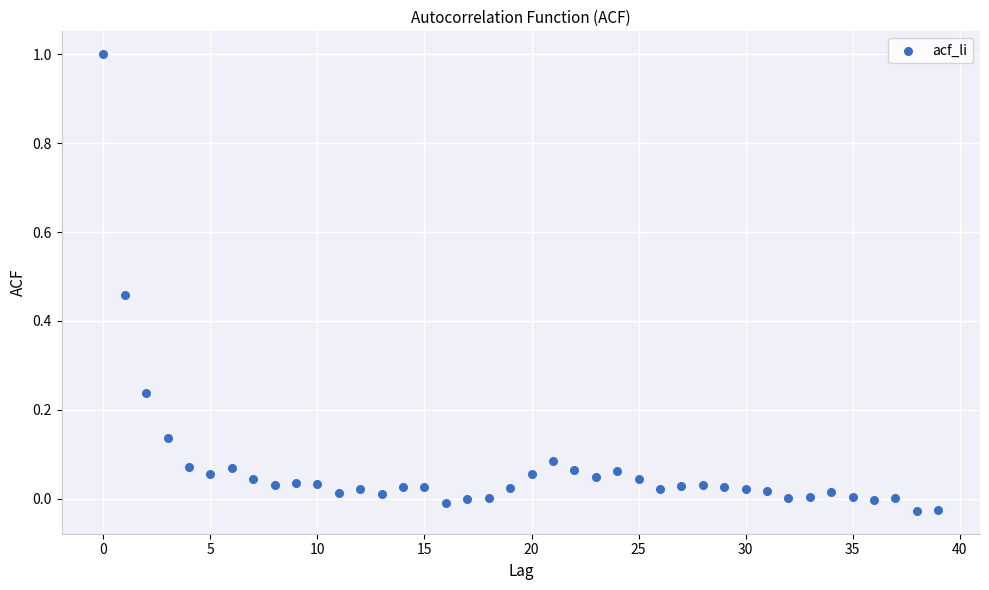

What is the range of Y values (max minus min)?

1.0